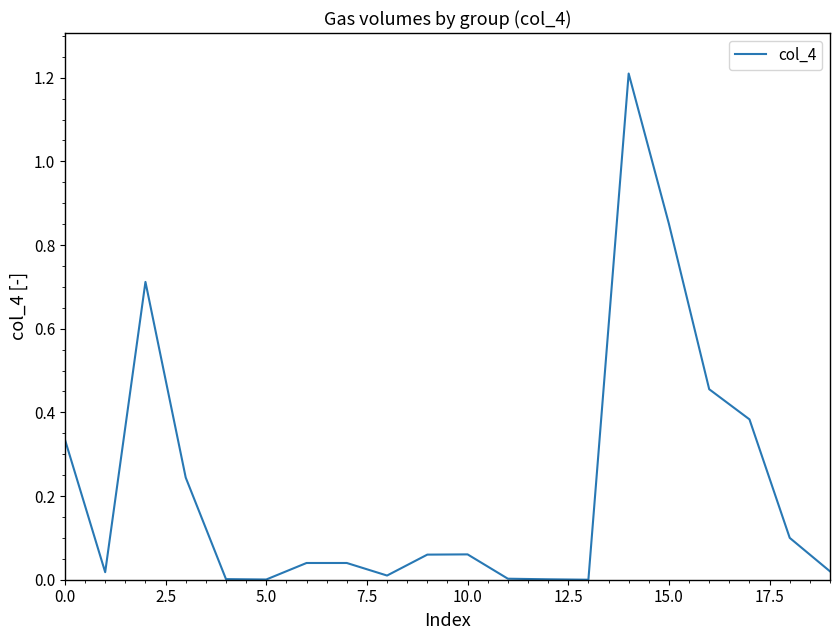

What is the maximum value shown in the chart?

1.2